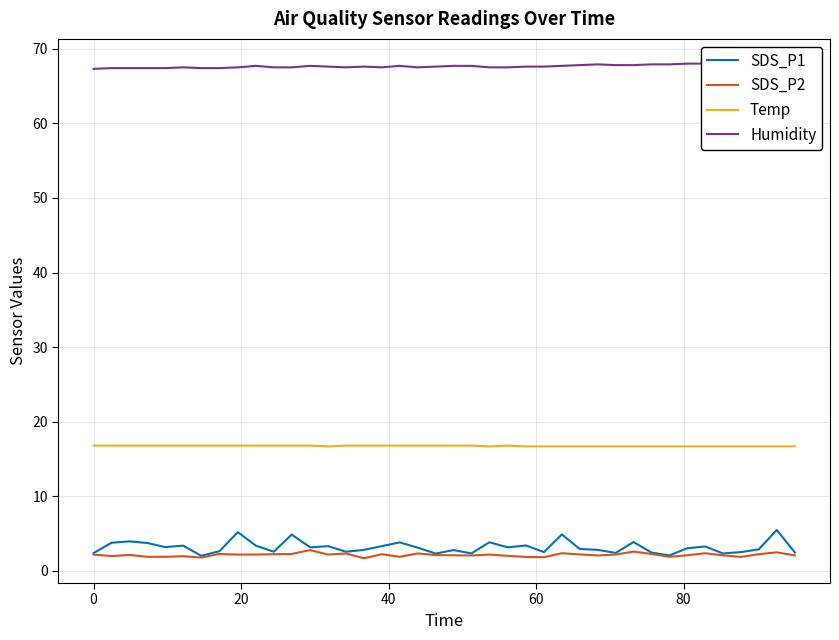

What is the lowest value of the Temp series?

16.7